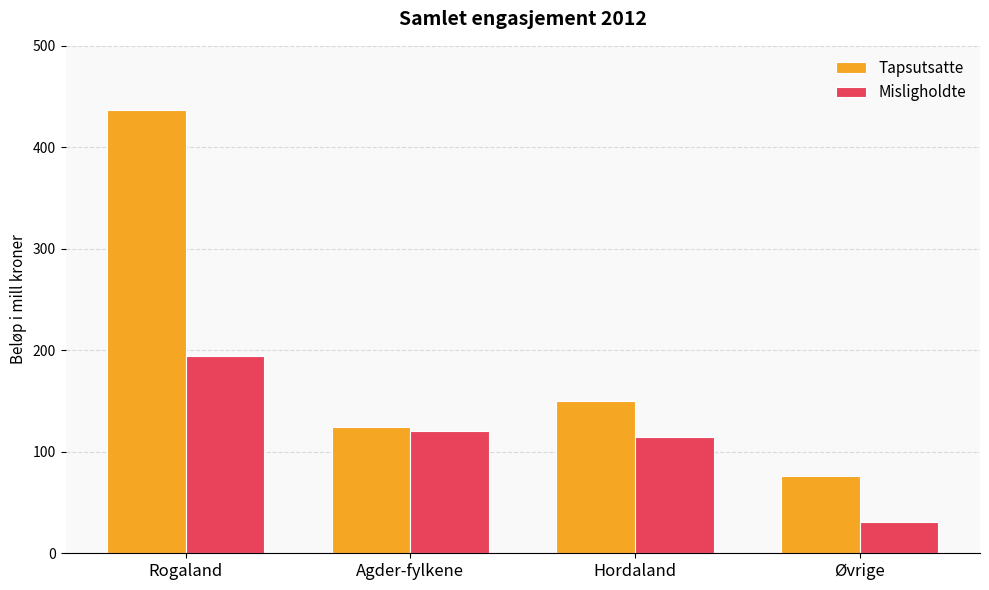

What are all the series names shown in the legend?

Tapsutsatte, Misligholdte